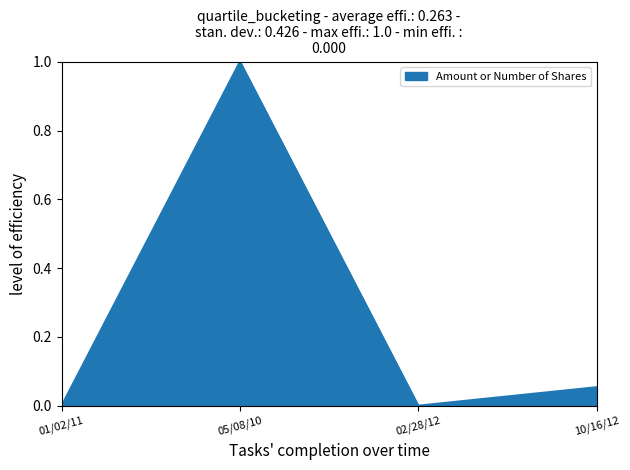

What is the average value?

0.3